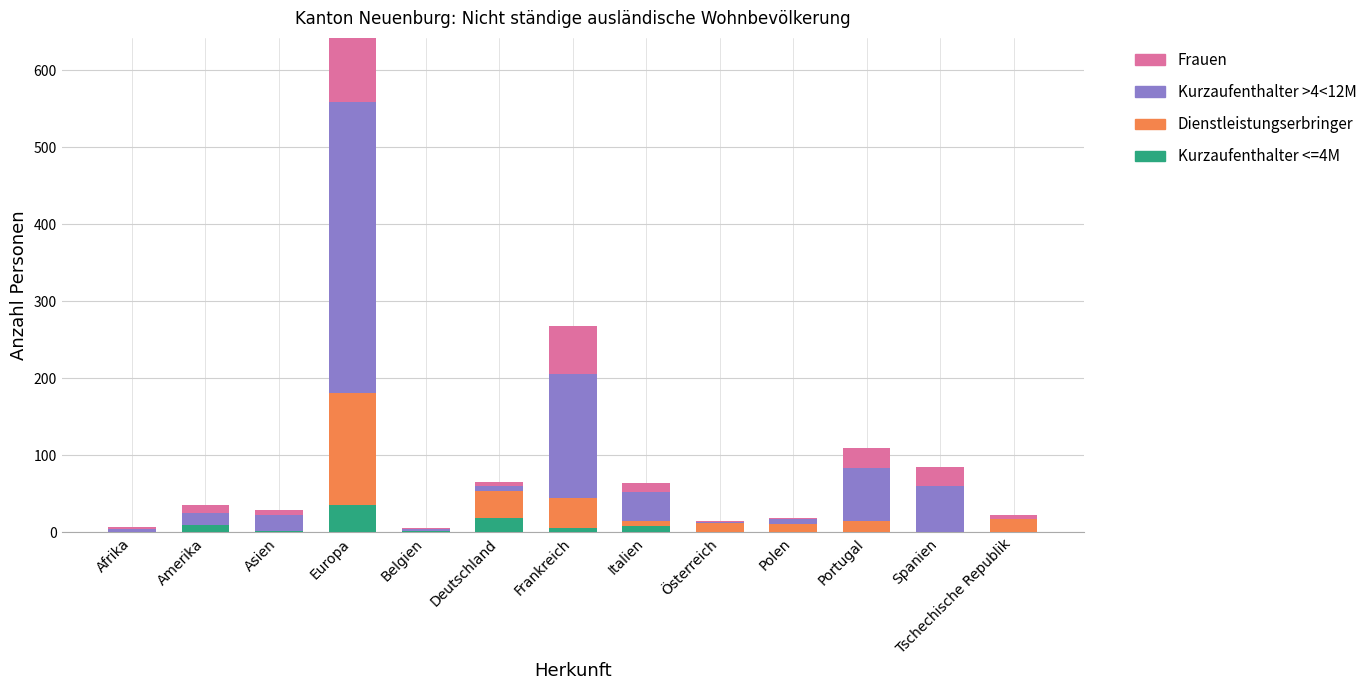

What is the minimum value for Frauen?

1